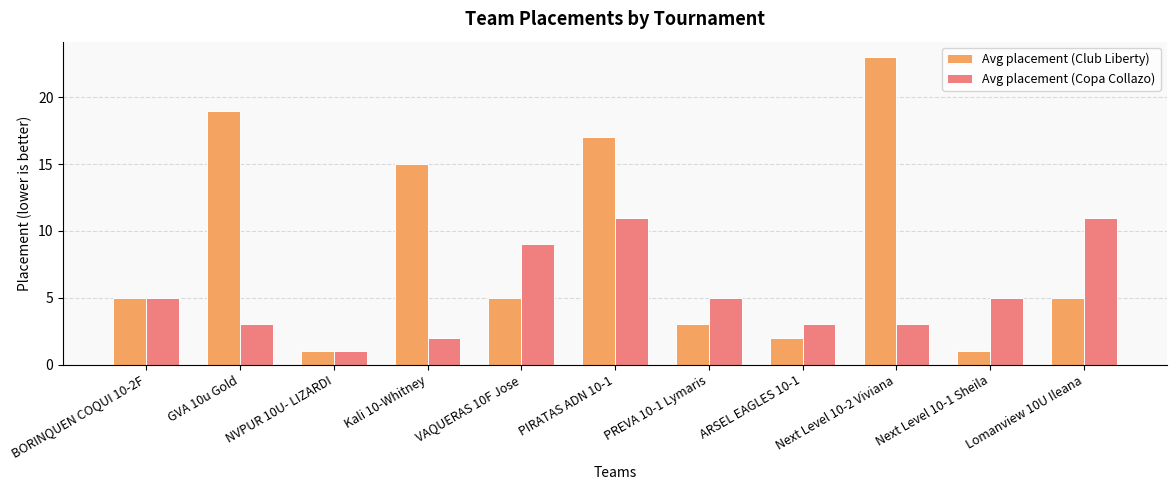

Reading left to right, extract all data points from this chart.

Avg placement (Club Liberty): 5	19	1	15	5	17	3	2	23	1	5
Avg placement (Copa Collazo): 5	3	1	2	9	11	5	3	3	5	11